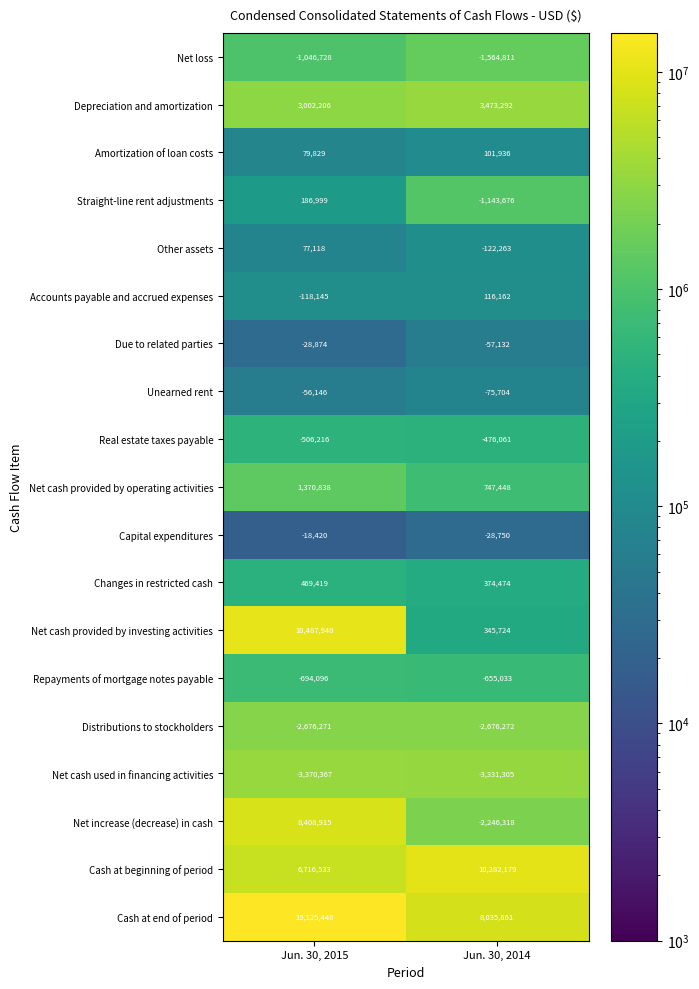

Which series changed the most between Jun. 30, 2015 and Jun. 30, 2014?

Net increase (decrease) in cash